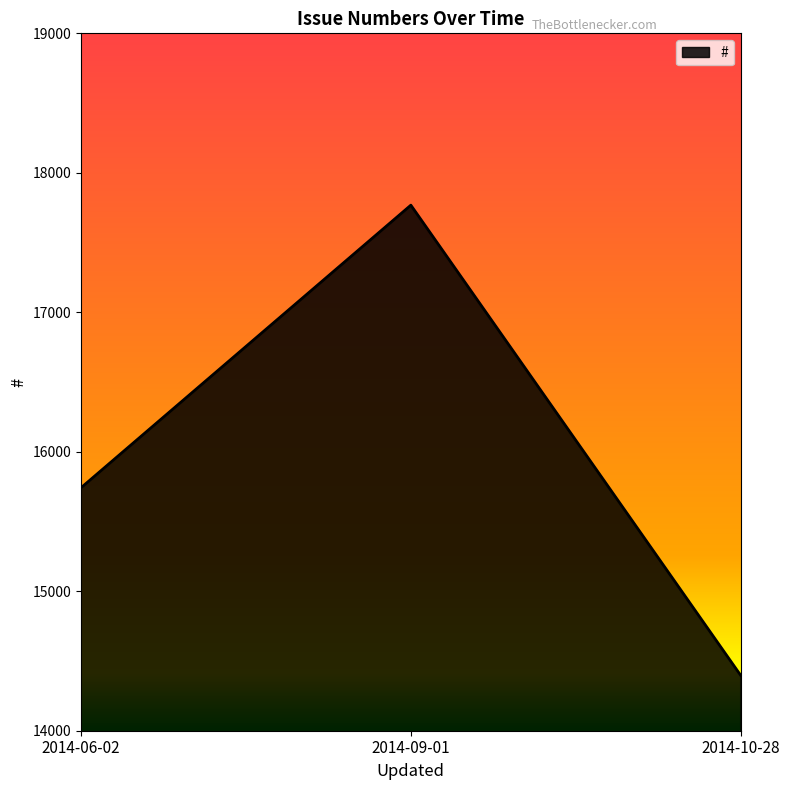

At which label is the value closest to 16082?

2014-06-02